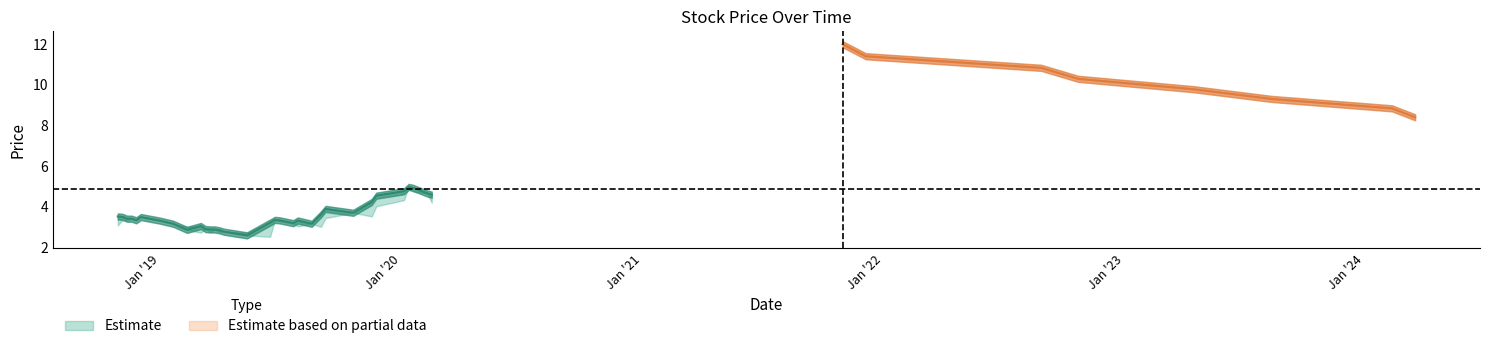

The Closing series shows 4.0 at 05/12/2021. True or false?

False